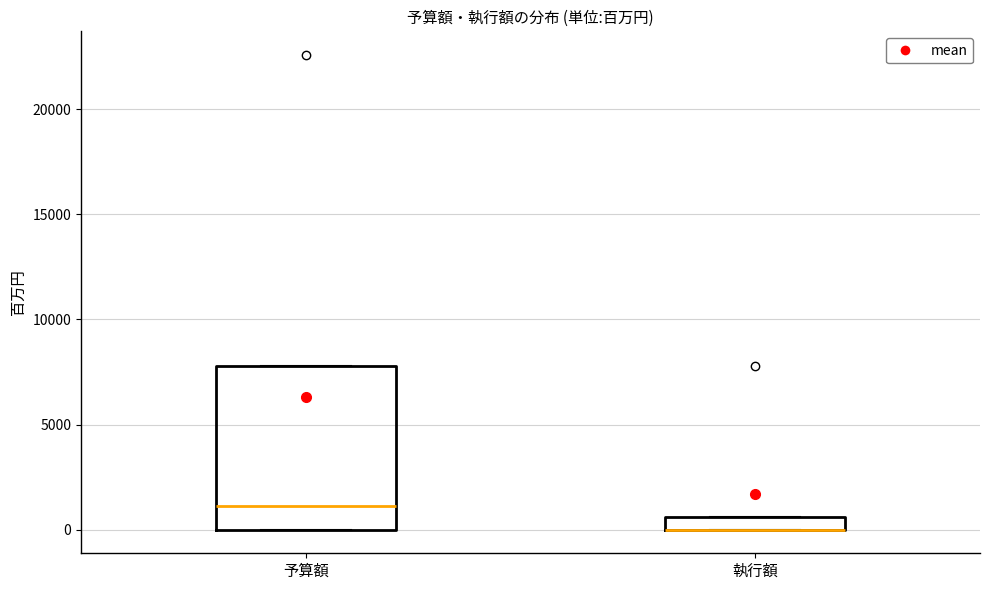

Comparing the boxes themselves (not the whiskers), which one is the tallest?

予算額